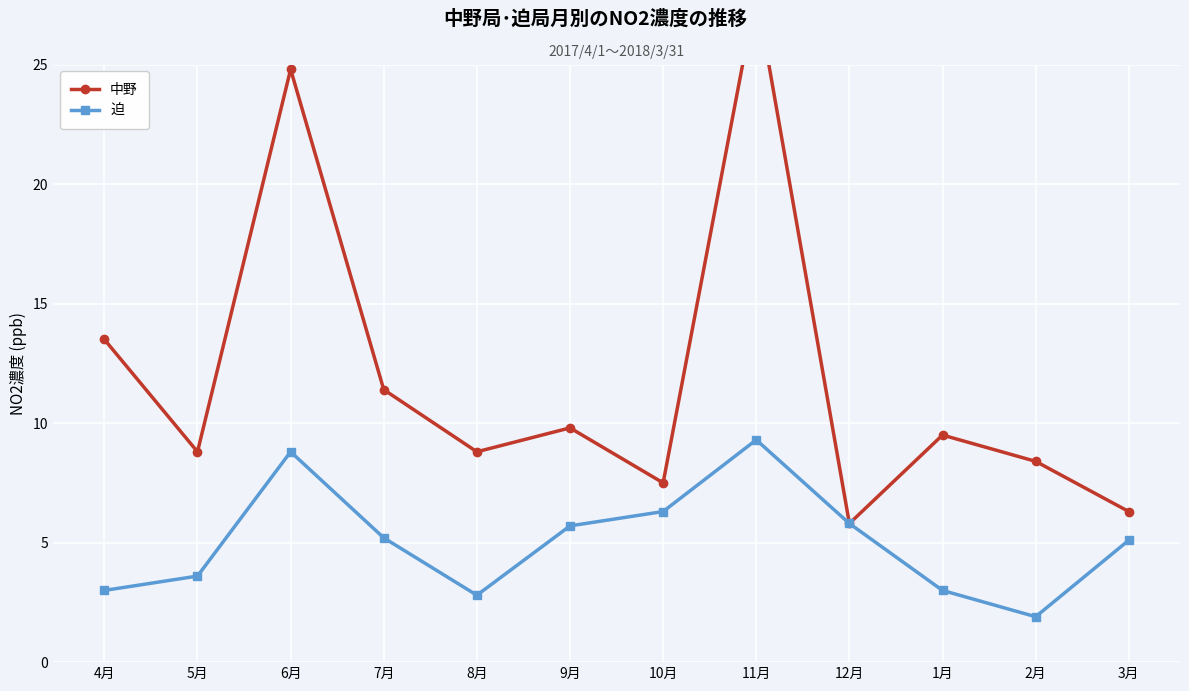

Rank the series by their maximum value, from highest to lowest.

中野, 迫